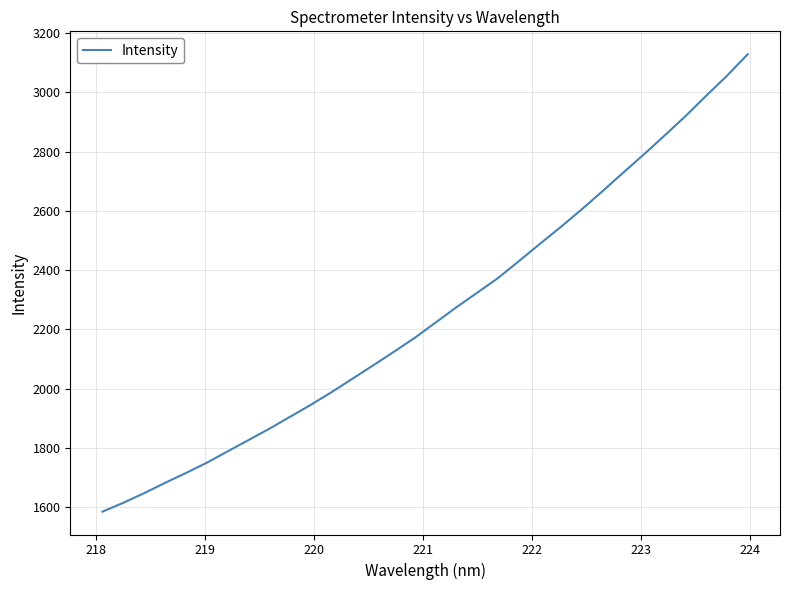

Reading left to right, extract all data points from this chart.

1585.4	1615.5	1647.7	1682.4	1715.6	1750.2	1788.5	1826.6	1864.8	1905.3	1945.8	1988.6	2033.8	2079.1	2125.1	2172.1	2223.6	2275.1	2324.2	2373.6	2430.7	2488.3	2545.0	2604.0	2665.2	2728.1	2790.0	2854.0	2919.0	2987.9	3055.4	3128.2